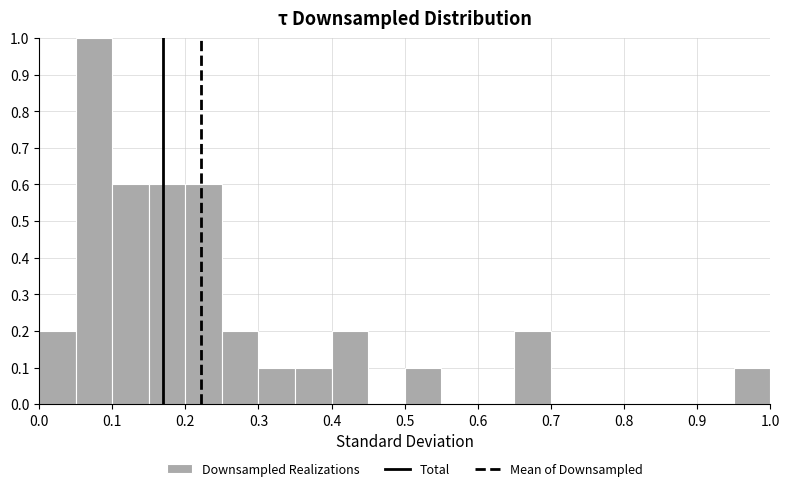

Over which range of the x-axis is the bar tallest?

0.05 to 0.10